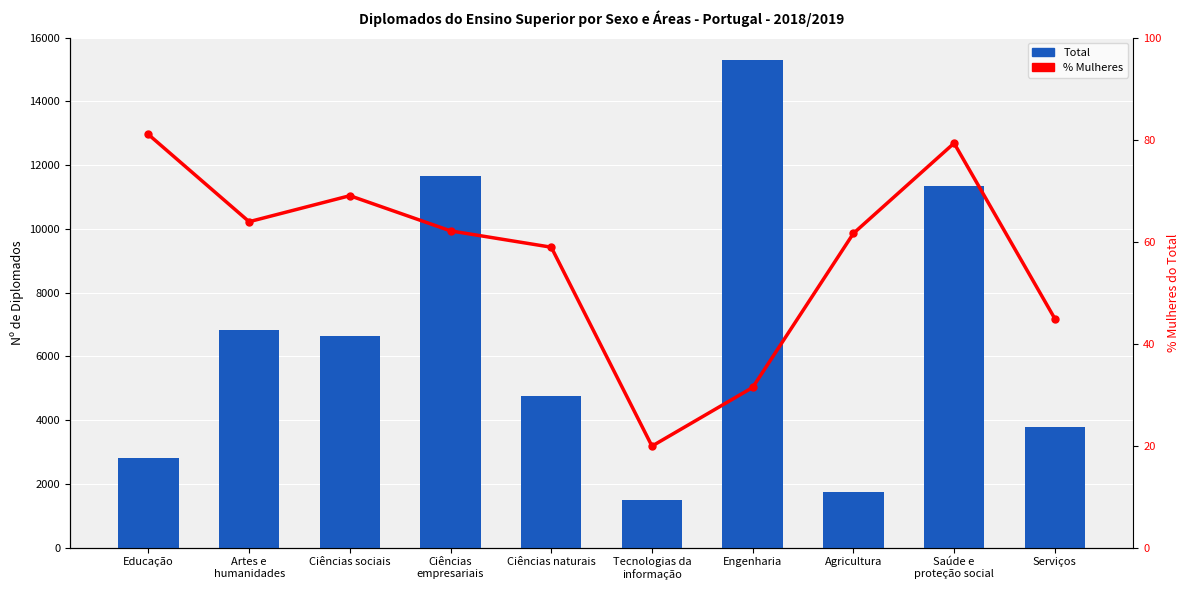

Where does the % Mulheres series first go above 62?

Educação